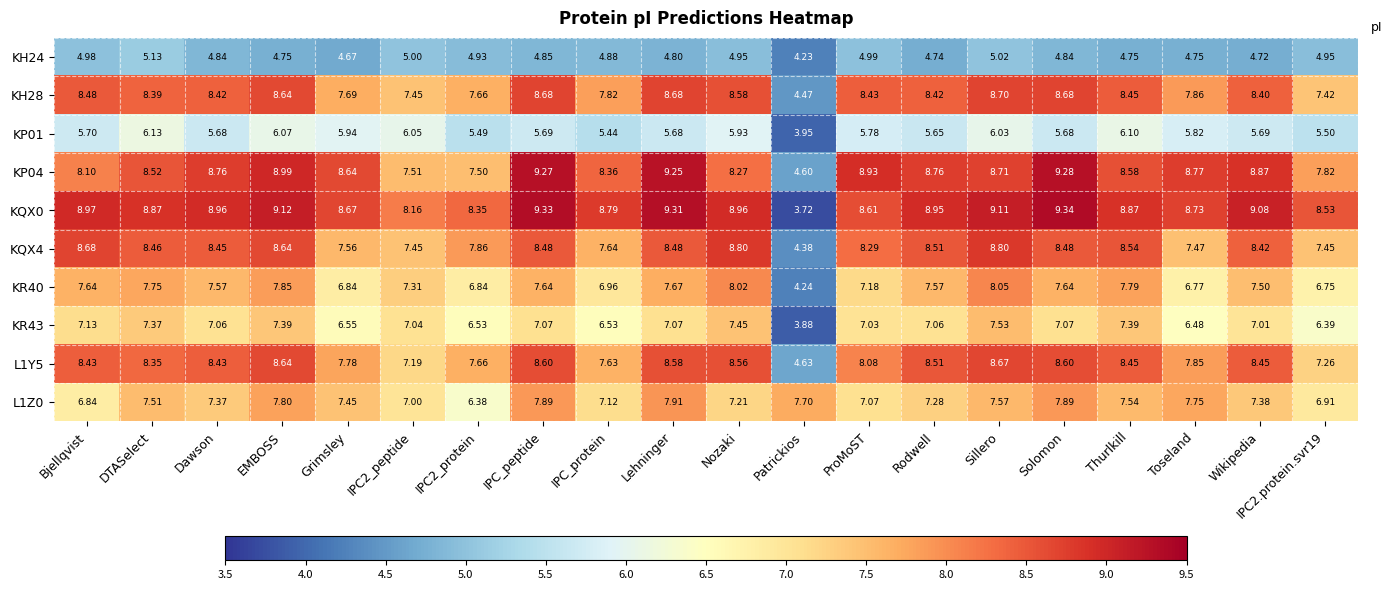

Between Lehninger and Solomon, which series saw the biggest shift?

KH24